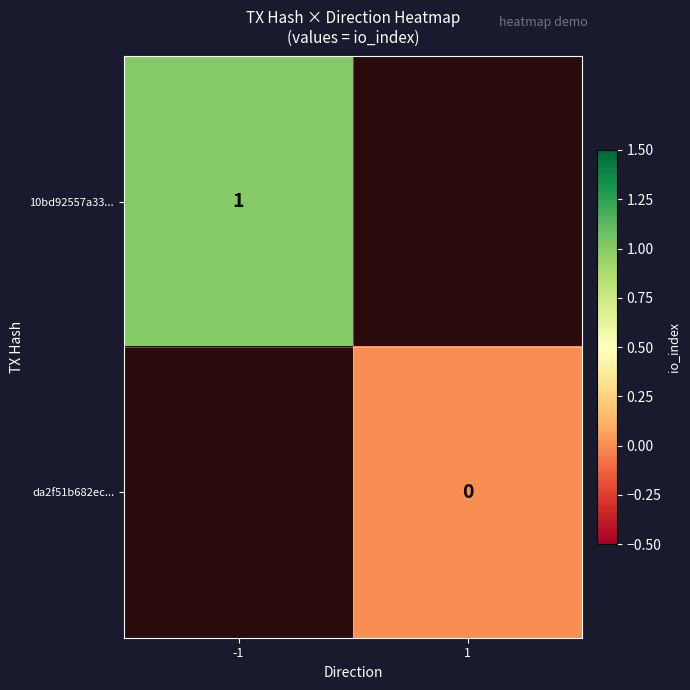

What is the minimum value for 10bd92557a33...?

1.0